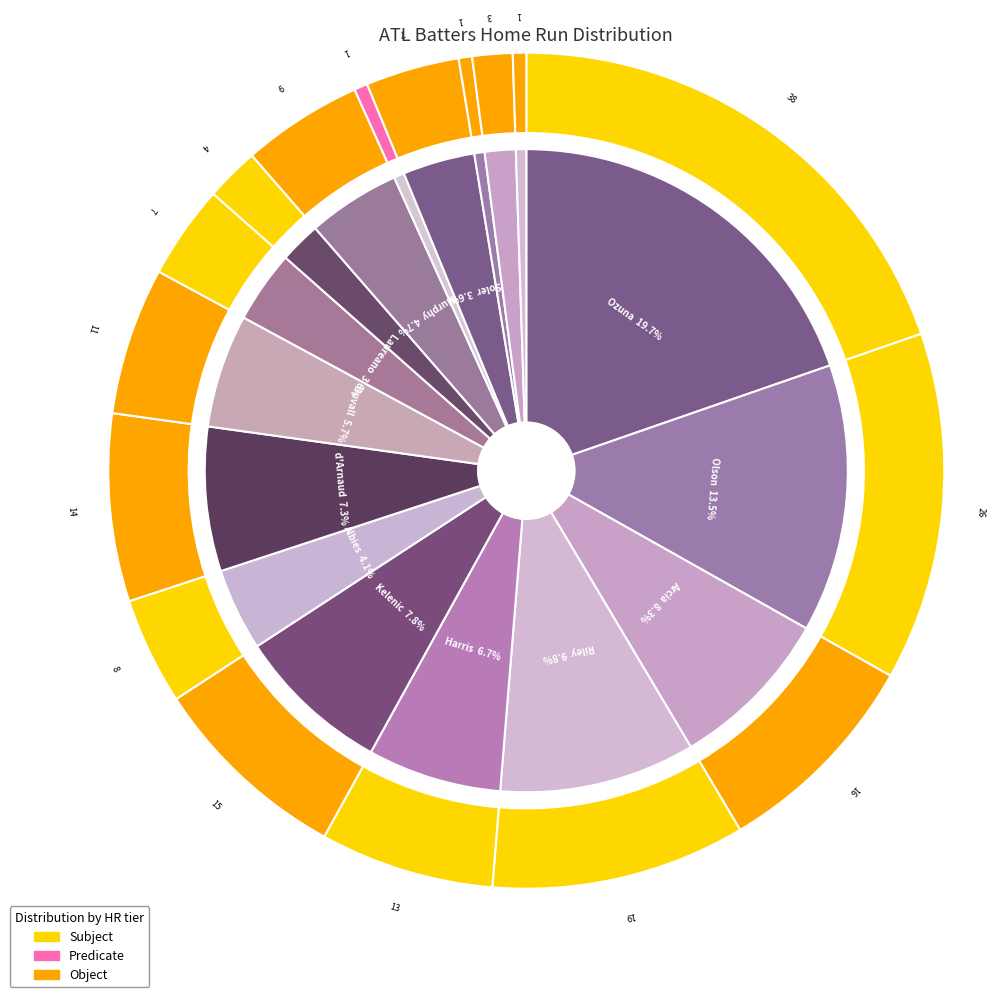

Does any single category account for the majority?

No